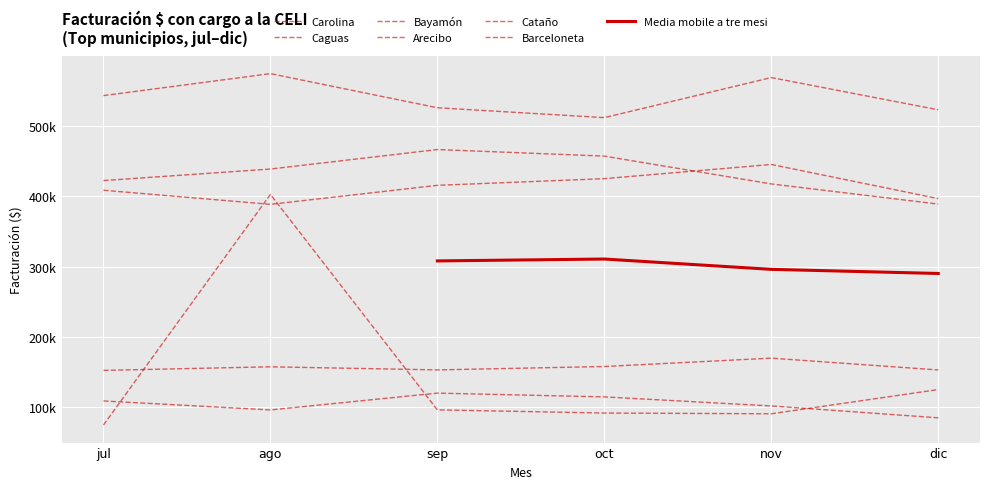

Is this an area chart (filled region under the line)?

No